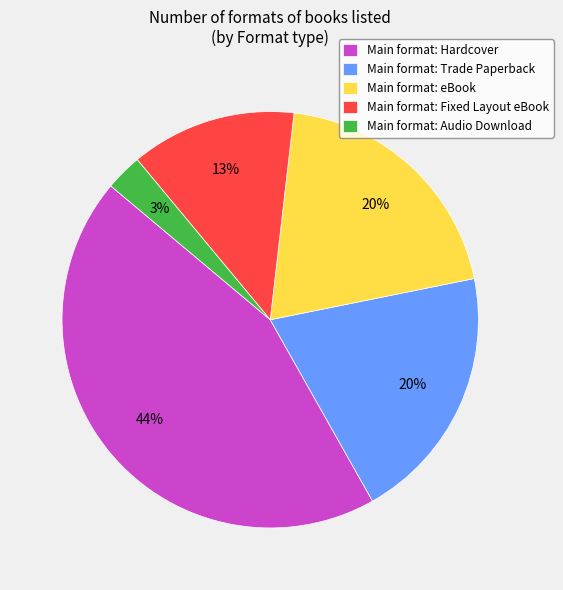

Combined, do Main format: eBook and Main format: Fixed Layout eBook account for over 50%?

No